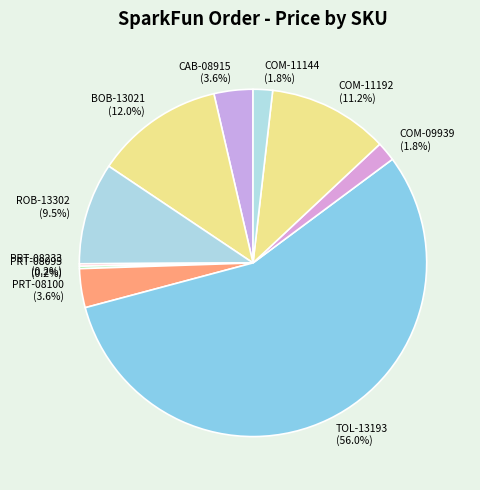

Is it true that PRT-08100 is 4% of the pie?

True